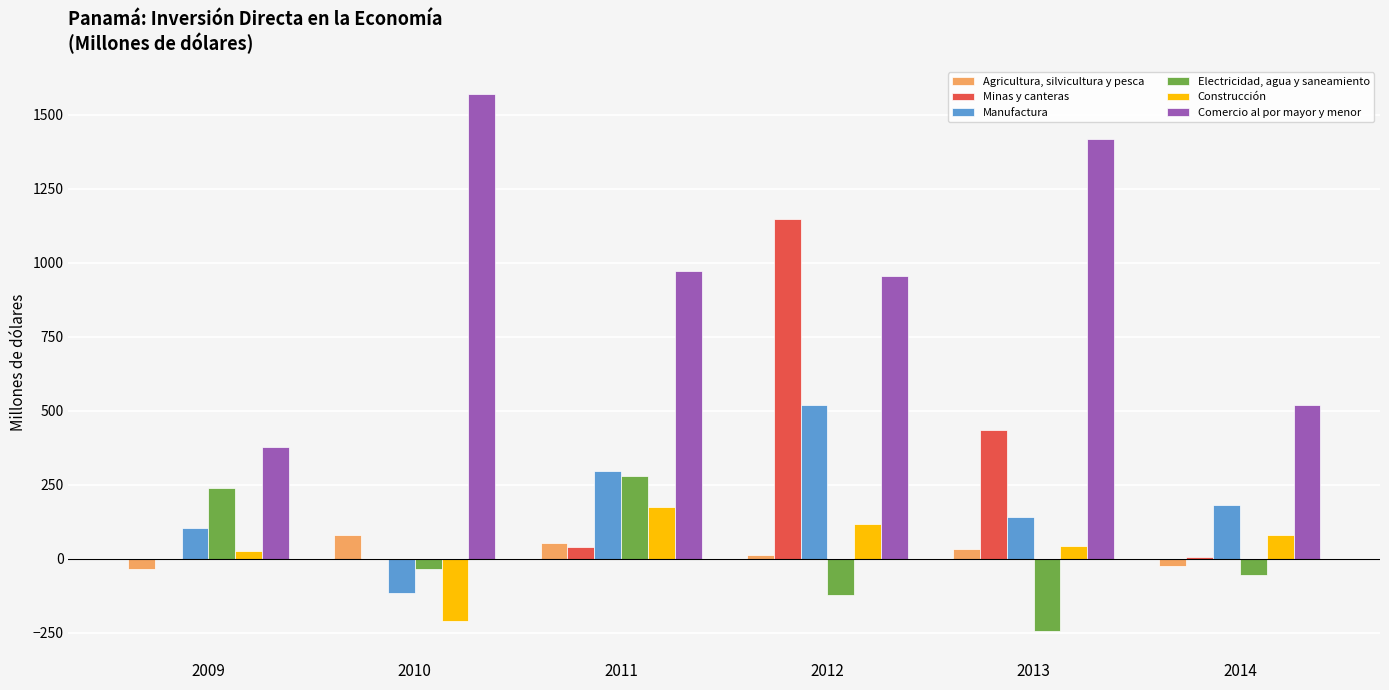

The Construcción series shows 79.9 at 2011. True or false?

False